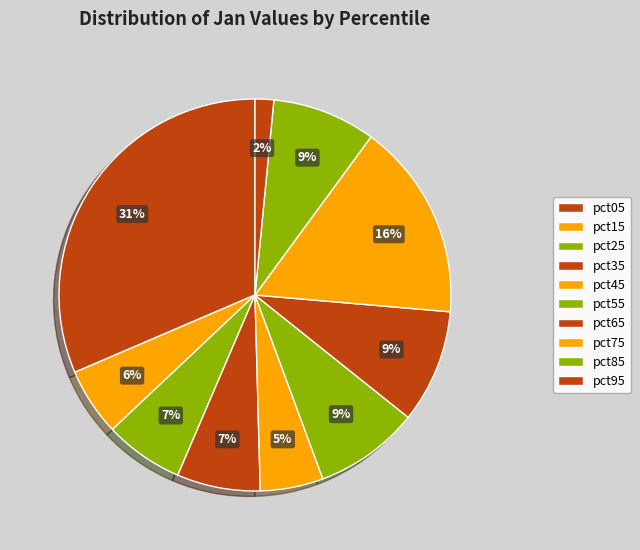

How many slices are in this pie chart?

10